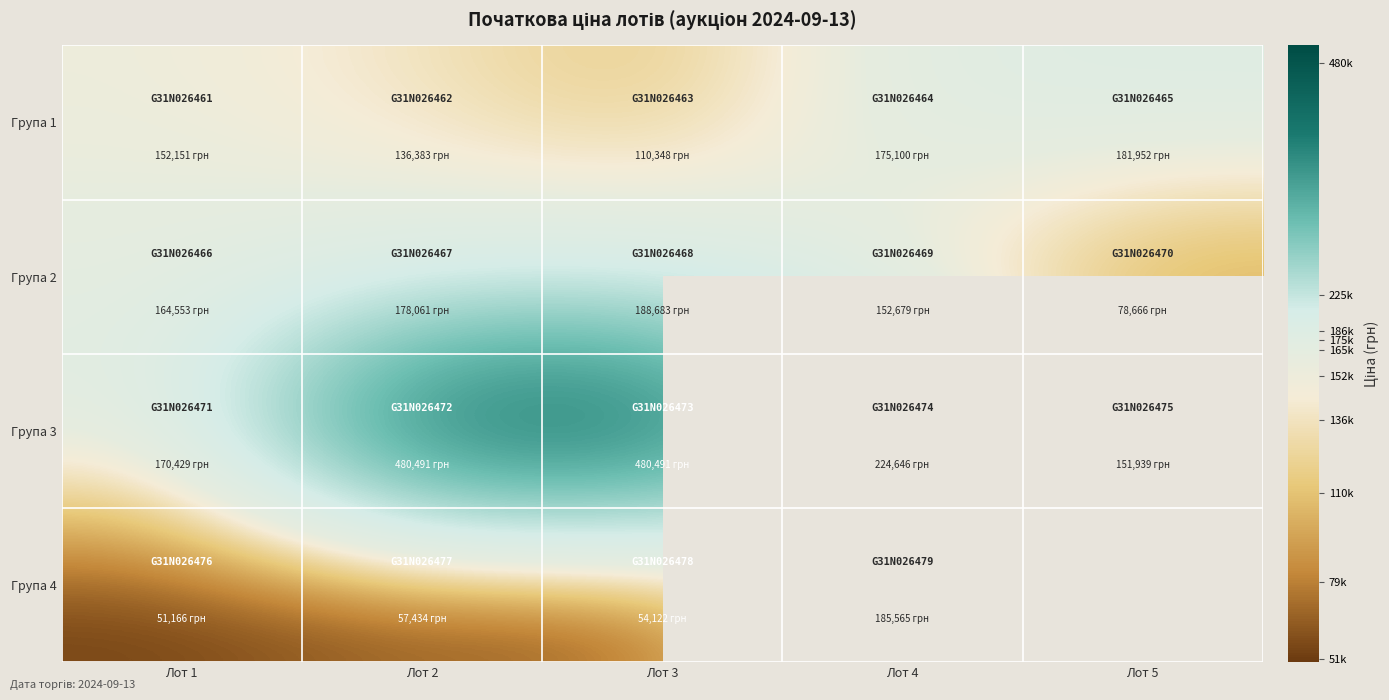

How many values in the Група 4 series exceed 57433?

2